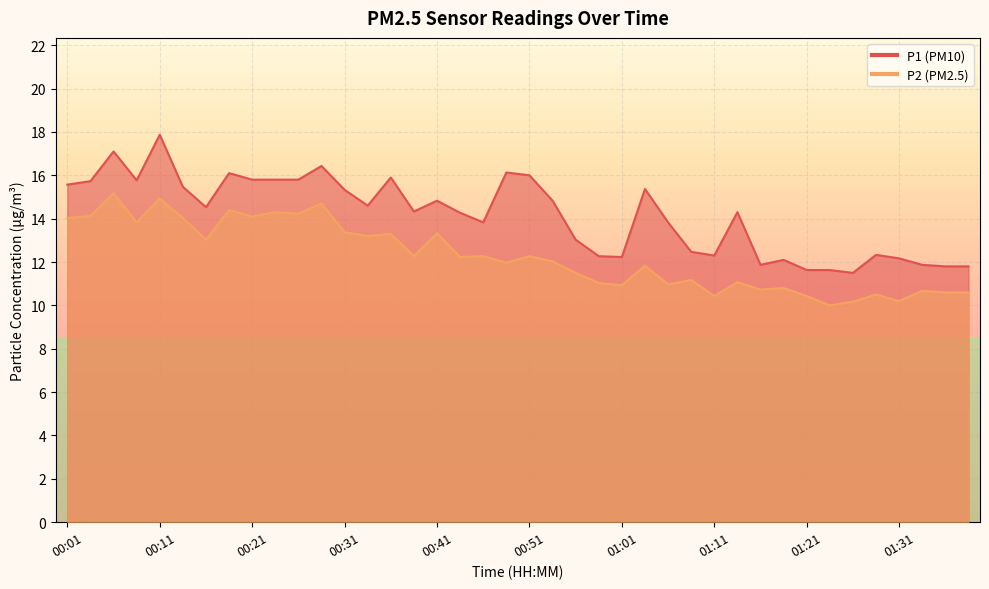

Which series changed the most between 01:33 and 01:36?

P2